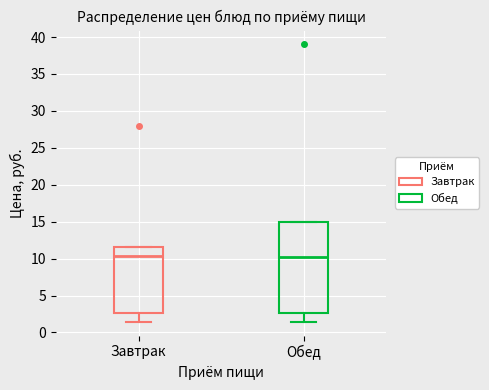

Where does the lower whisker of the box for Обед end on the y-axis? The values are not printed on the chart, so give them approximately, as read against the axis.

1.5